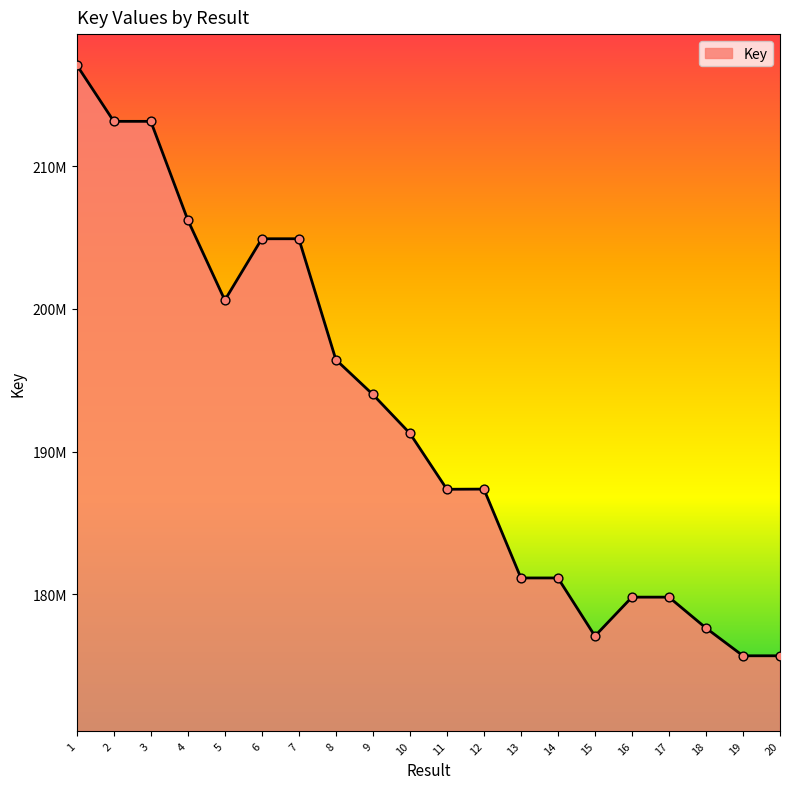

Between 16 and 9, which is larger?

9